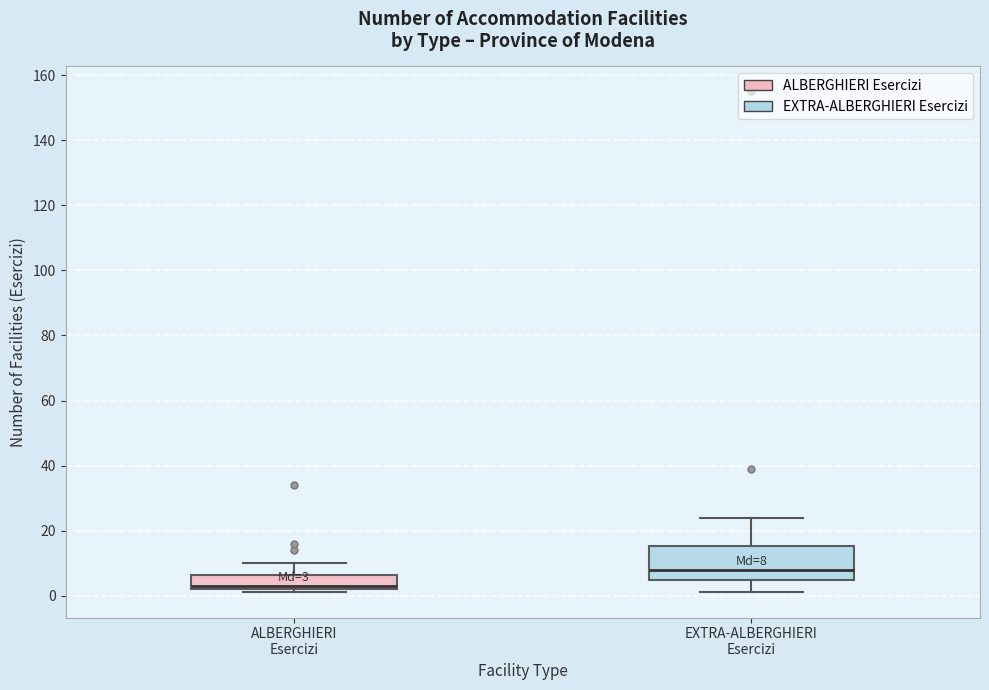

Which box's median line is the lowest?

ALBERGHIERI Esercizi